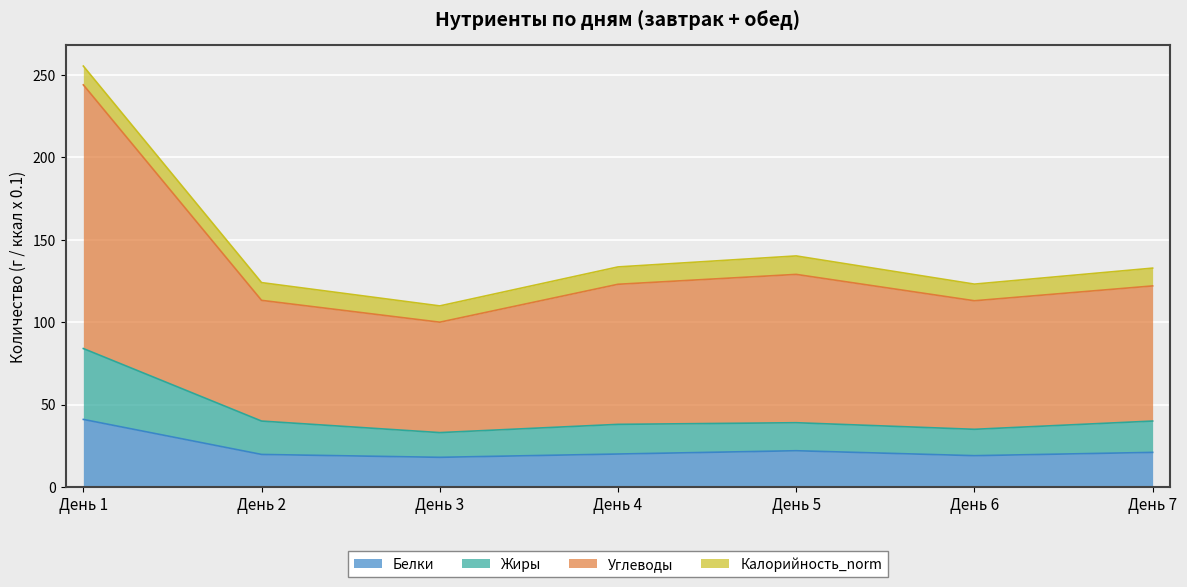

How many lines are shown in the chart?

4